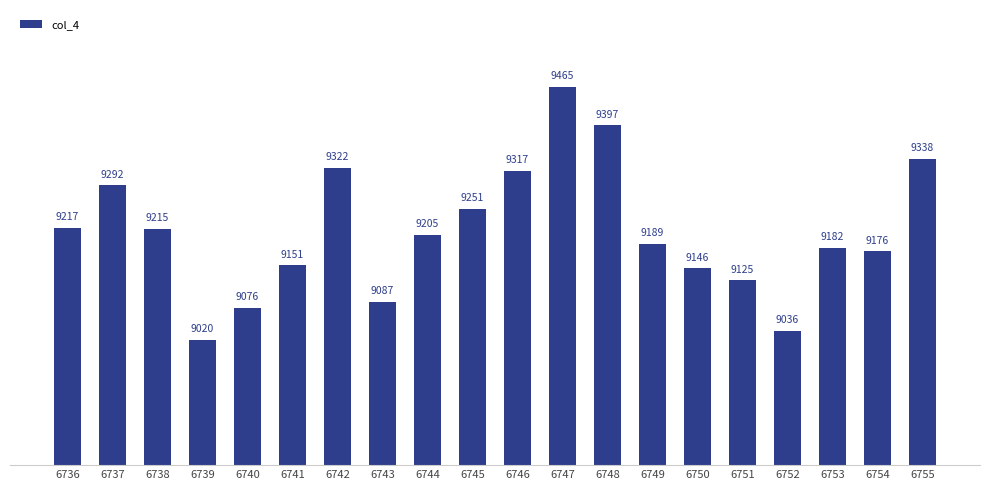

Reading left to right, extract all data points from this chart.

9217	9292	9215	9020	9076	9151	9322	9087	9205	9251	9317	9465	9397	9189	9146	9125	9036	9182	9176	9338